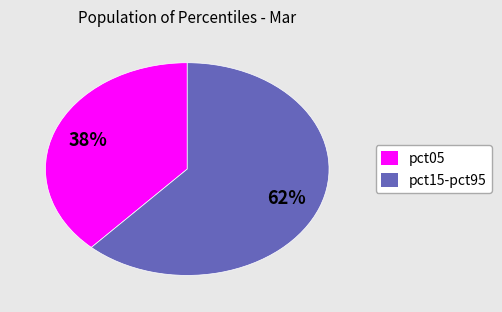

To the nearest percent, what is the average slice percentage?

50%